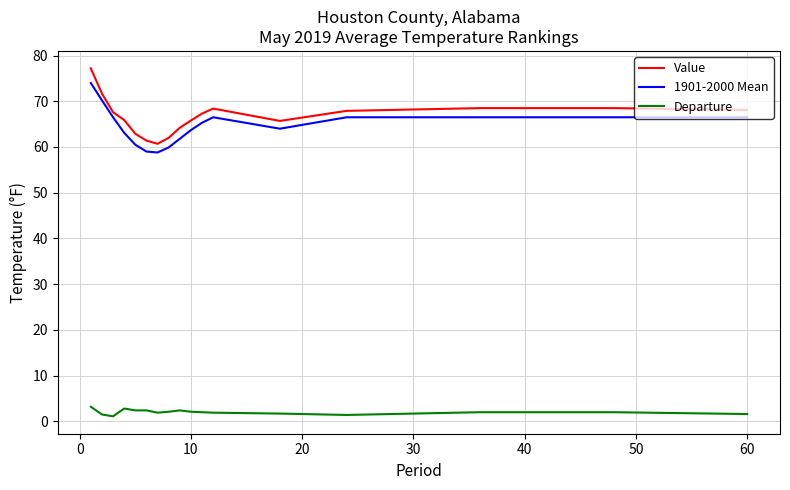

What is the difference between the maximum and minimum values in the Value series?

16.5